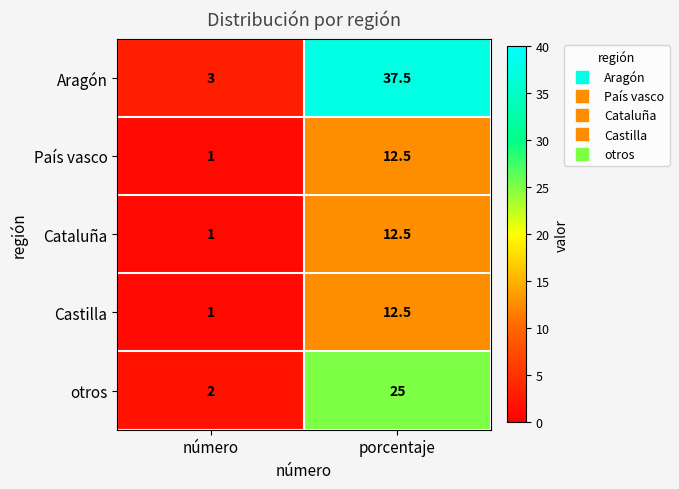

Reading left to right, list all the values displayed in this chart.

Aragón: 3.0	37.5
País vasco: 1.0	12.5
Cataluña: 1.0	12.5
Castilla: 1.0	12.5
otros: 2.0	25.0